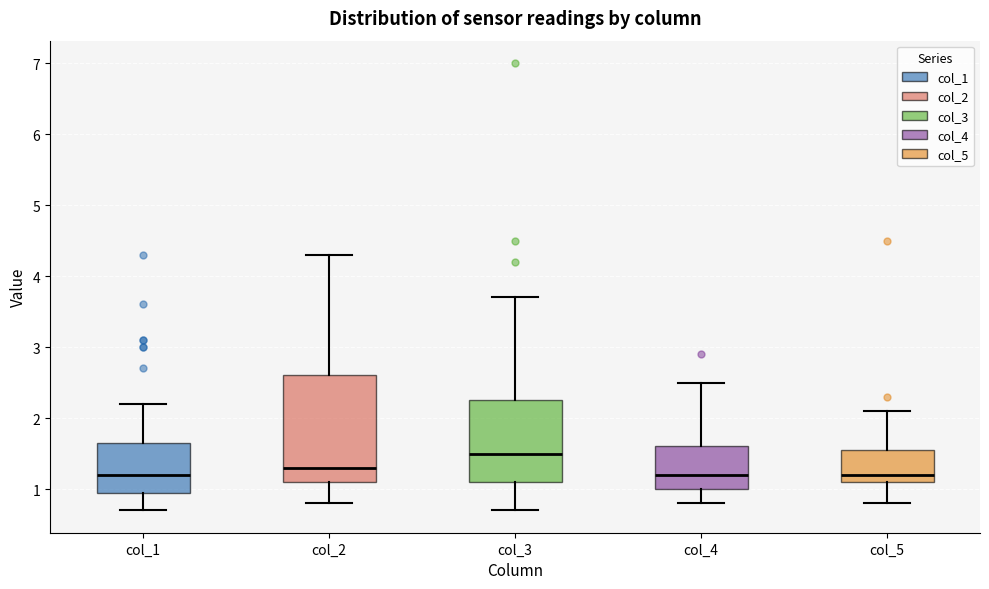

Comparing the boxes themselves (not the whiskers), which one is the tallest?

col_2